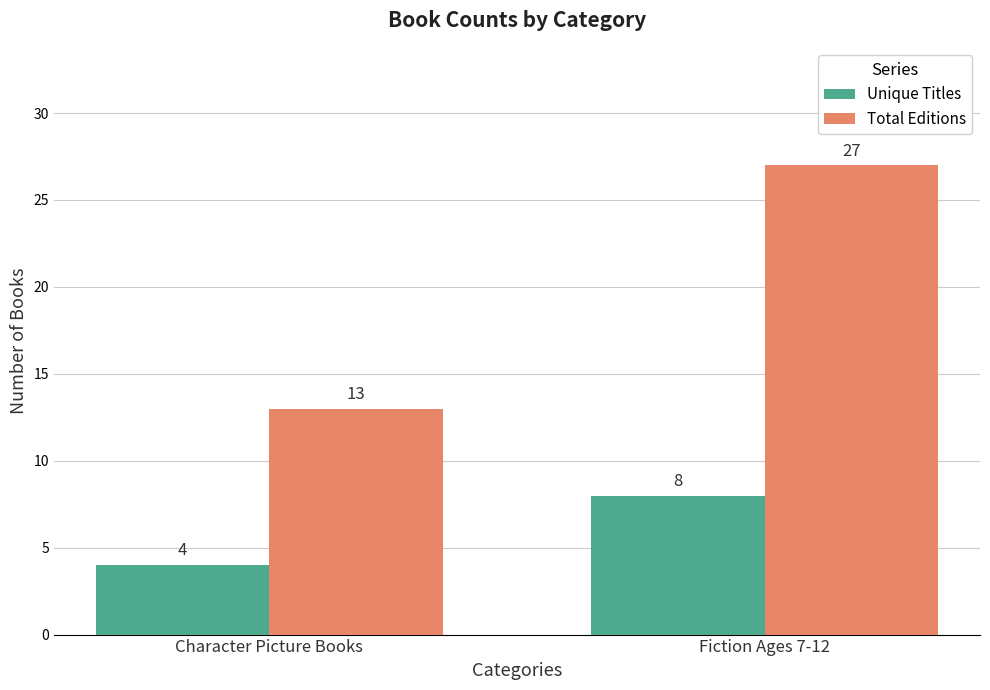

What is the average value of the Unique Titles series?

6